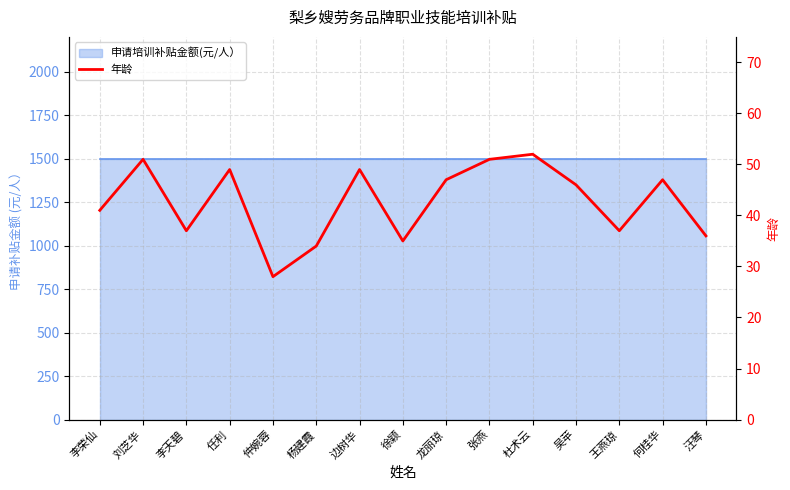

How many lines are shown in the chart?

1